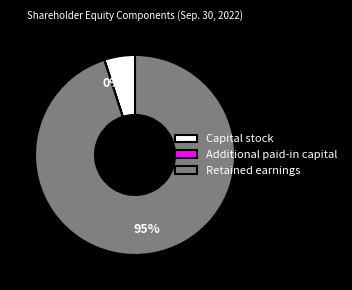

Which category accounts for the majority?

Retained earnings